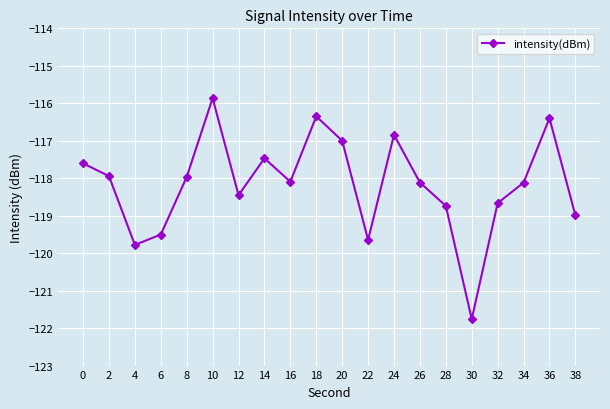

True or false: the data shows -117.0 at 20.

True